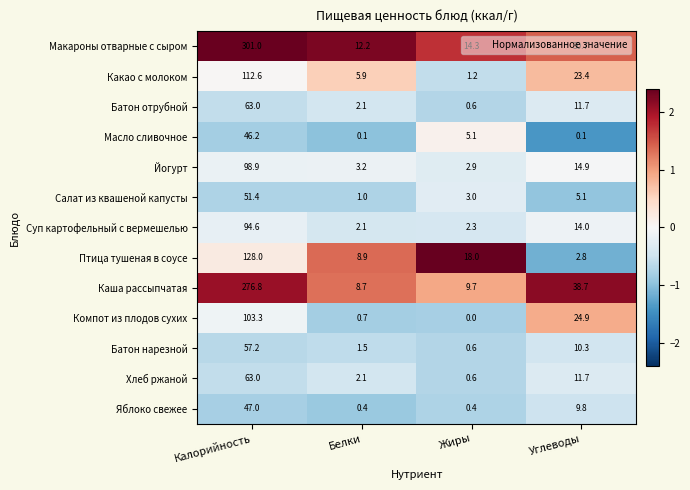

At which category is the sum across all series the highest?

Калорийность